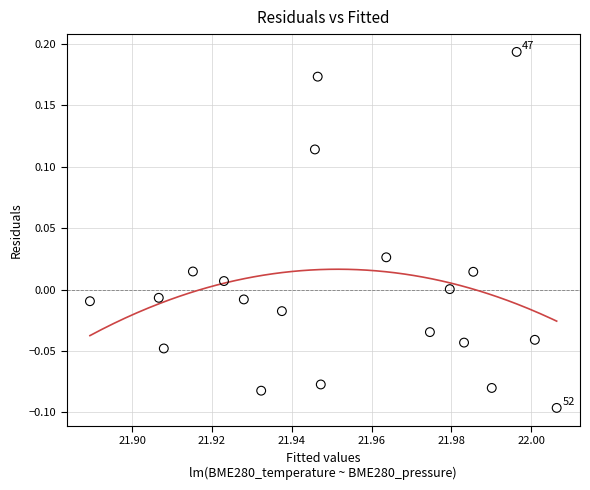

What is the range of Y values (max minus min)?

0.3